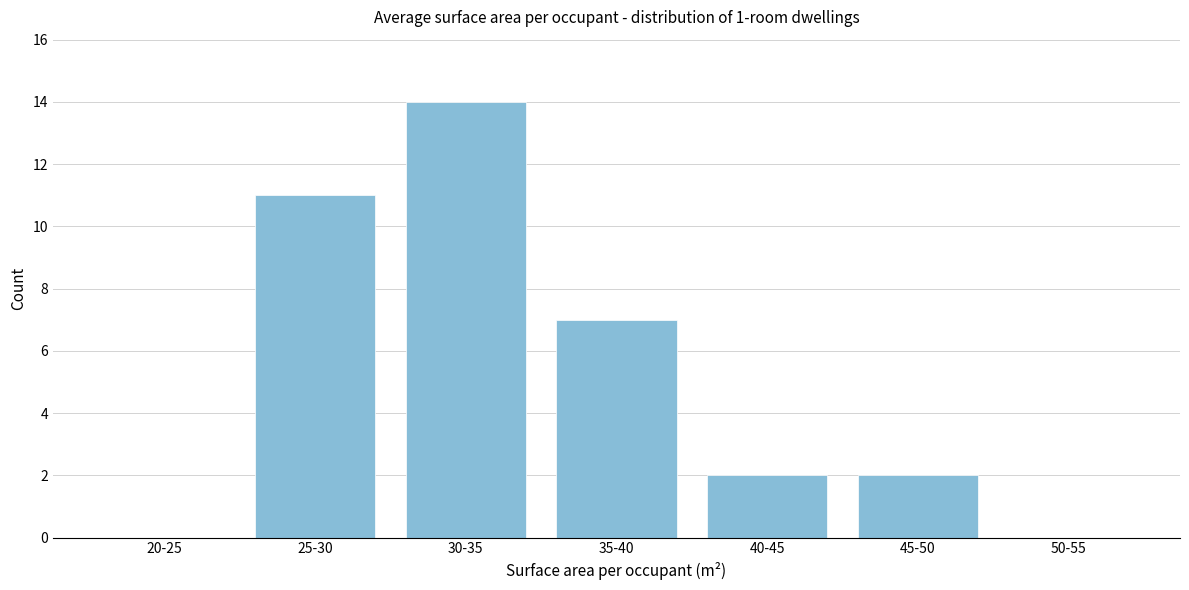

Reading left to right, transcribe all the data shown in this chart.

20-25=0	25-30=11	30-35=14	35-40=7	40-45=2	45-50=2	50-55=0